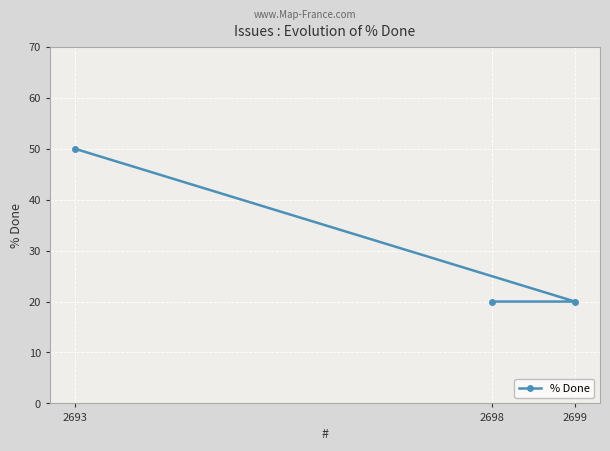

Reading left to right, what are all the values shown in this chart?

50	20	20